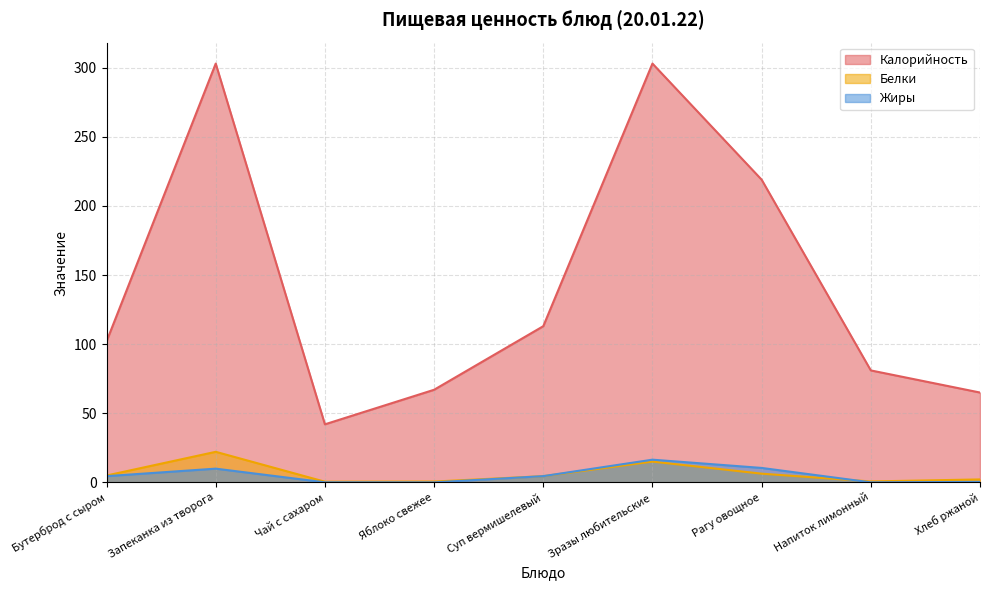

Which series has the widest spread of values?

Калорийность